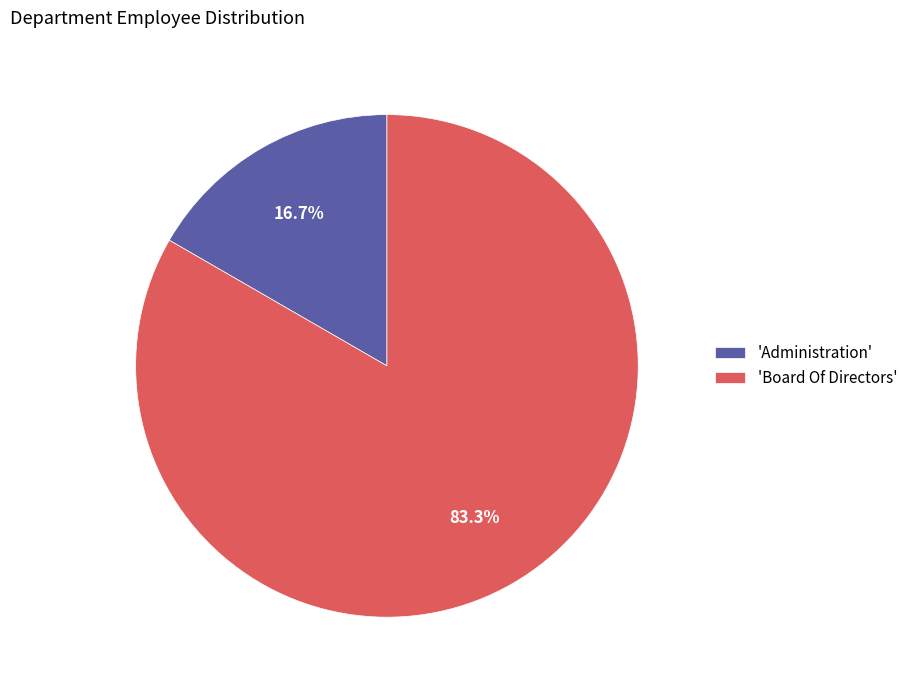

Combined, do 'Administration' and 'Board Of Directors' account for over 50%?

Yes